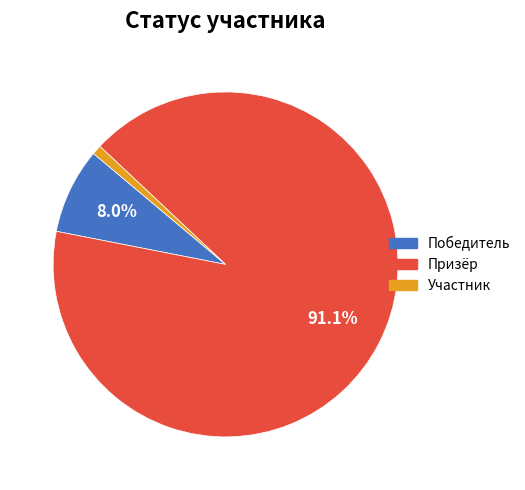

How many segments does this pie chart have?

3